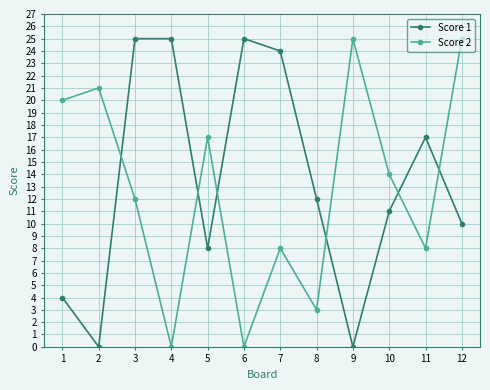

Which series has the largest total across all categories?

Score 1